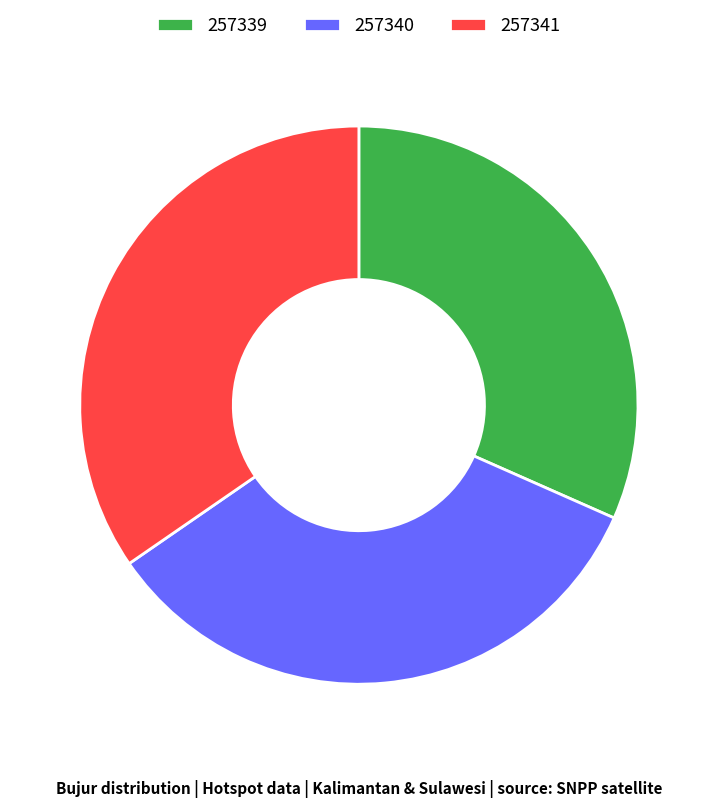

True or false: 257339 accounts for 32% of the total.

True